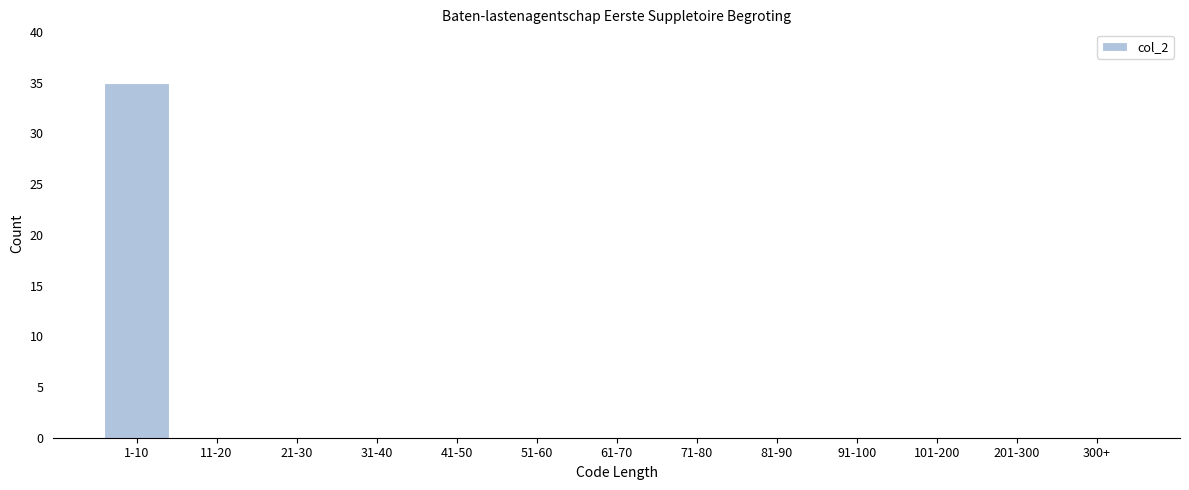

Reading left to right, extract all data points from this chart.

1-10=35	11-20=0	21-30=0	31-40=0	41-50=0	51-60=0	61-70=0	71-80=0	81-90=0	91-100=0	101-200=0	201-300=0	300+=0